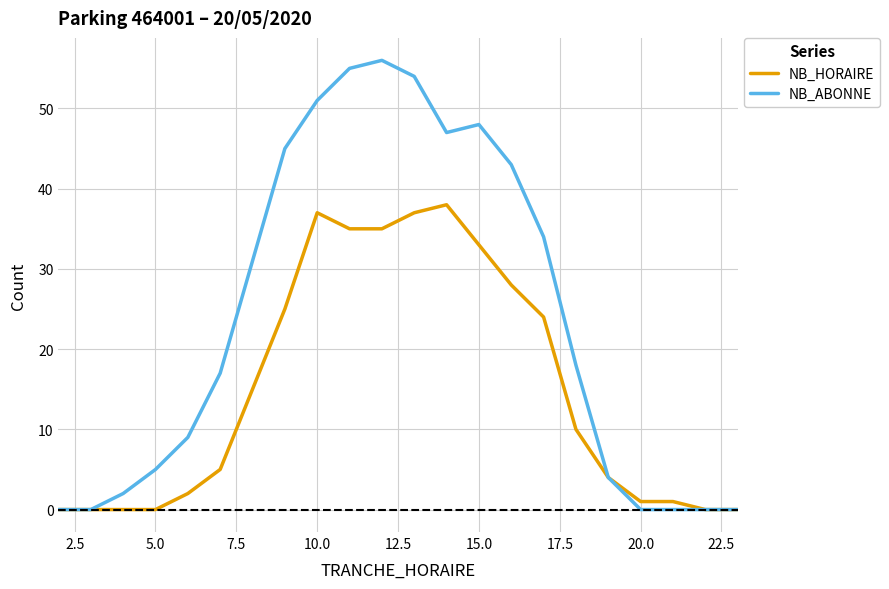

Which series has the widest spread of values?

NB_ABONNE